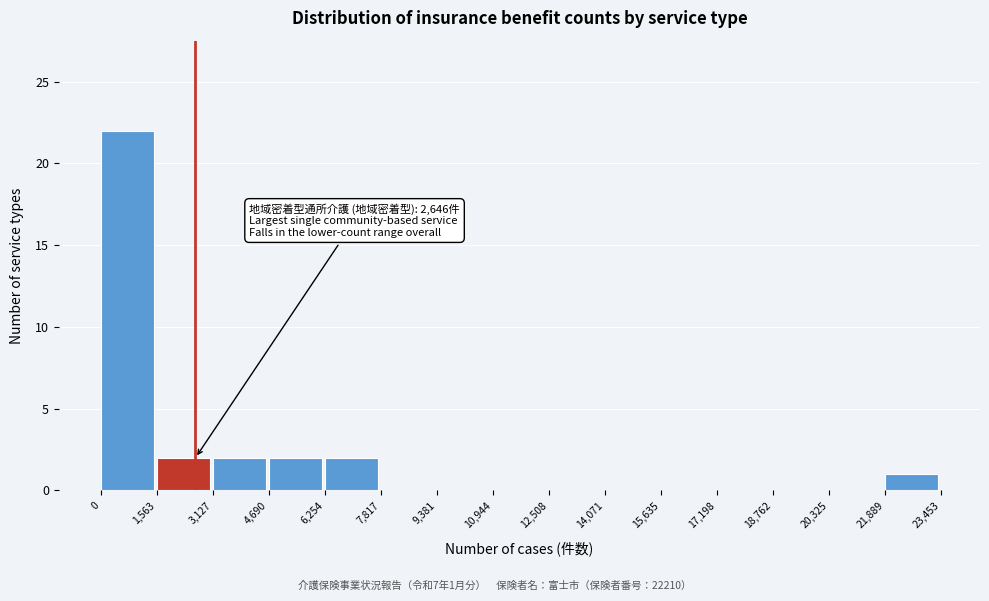

Which range on the x-axis has the tallest bar?

0 to 1,563